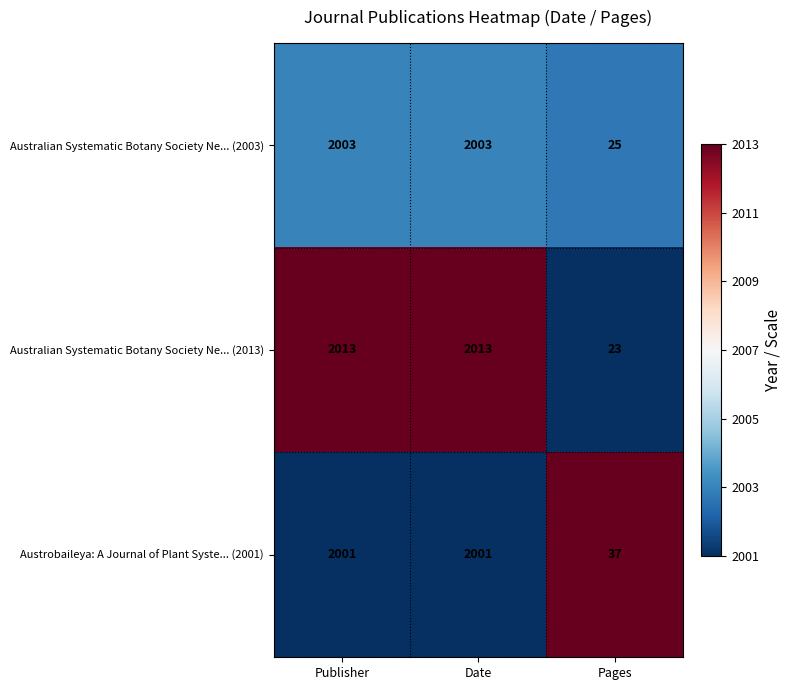

What is the smallest value displayed?

23